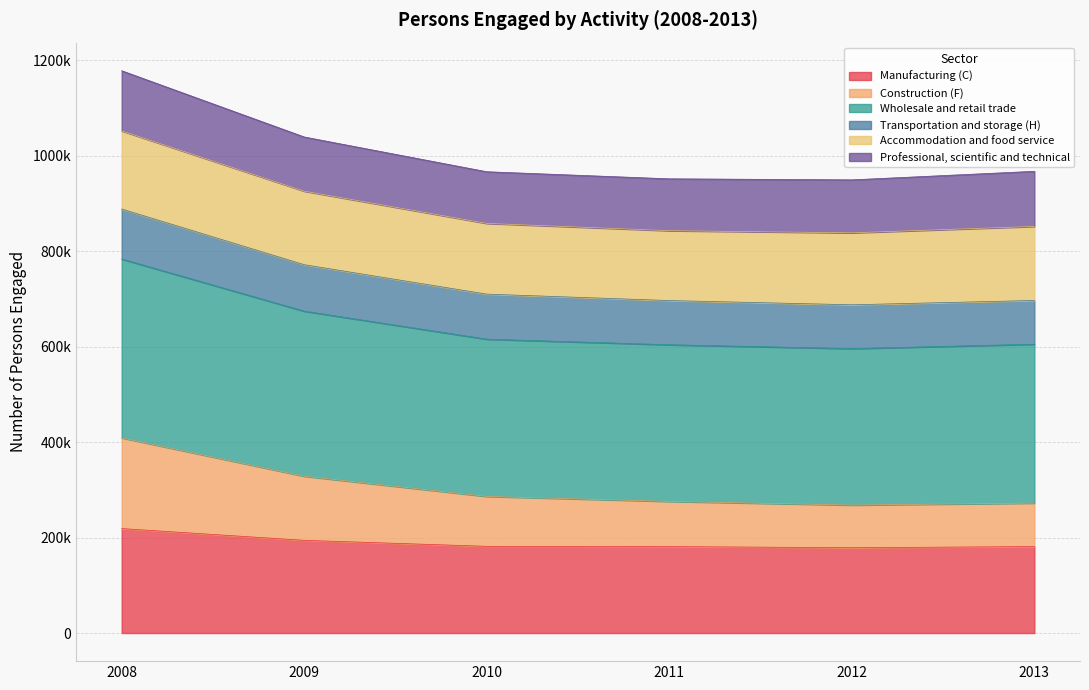

What are all the series names shown in the legend?

Manufacturing (C), Construction (F), Wholesale and retail trade, Transportation and storage (H), Accommodation and food service, Professional, scientific and technical